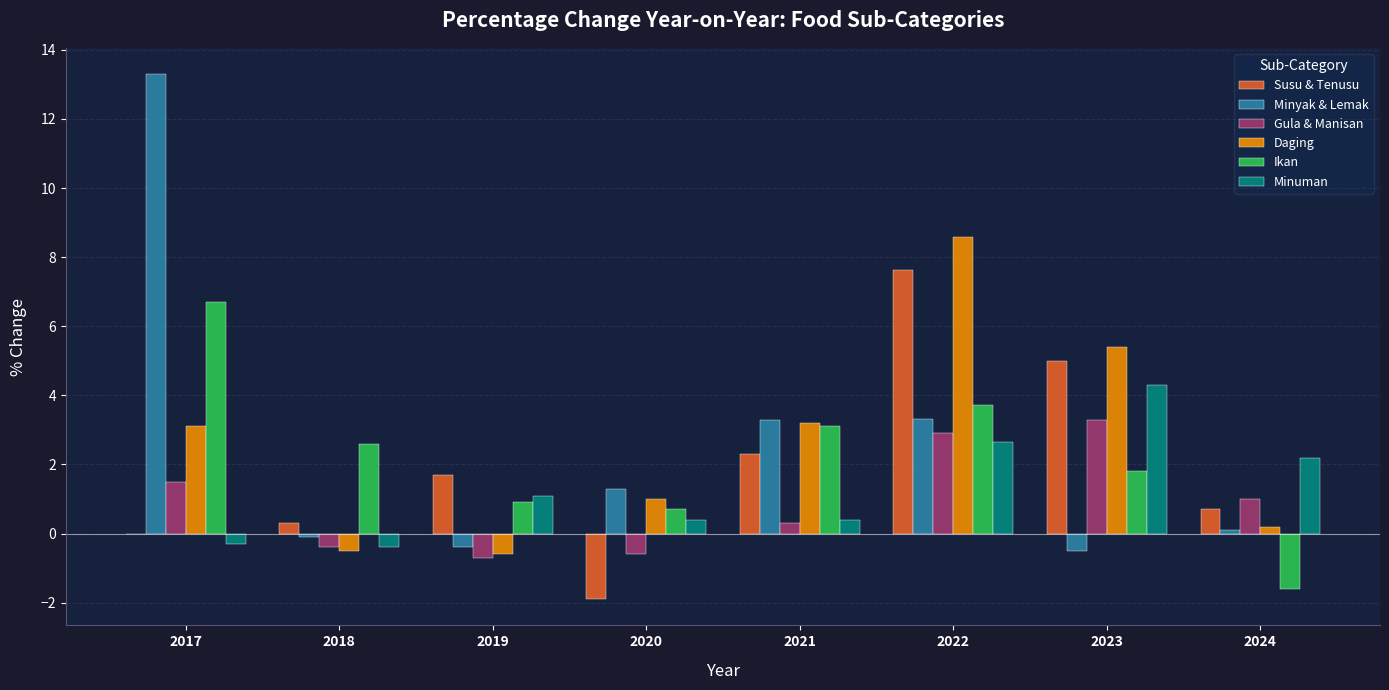

Which series has the largest range (max minus min)?

Minyak & Lemak